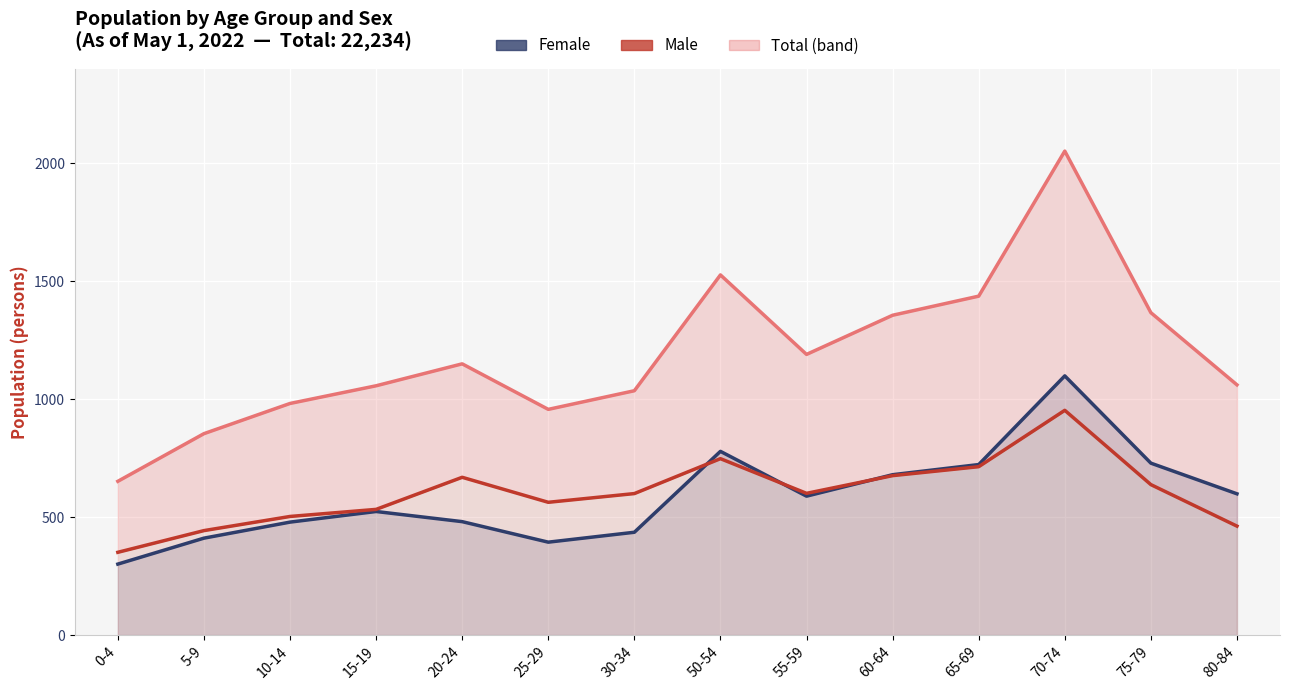

Reading right to left, what are all the values shown in this chart?

Female: 599	729	1099	723	680	589	779	436	394	481	524	479	411	301
Male: 462	638	953	714	676	601	748	600	563	669	533	503	443	351
Total: 1061	1367	2052	1437	1356	1190	1527	1036	957	1150	1057	982	854	652